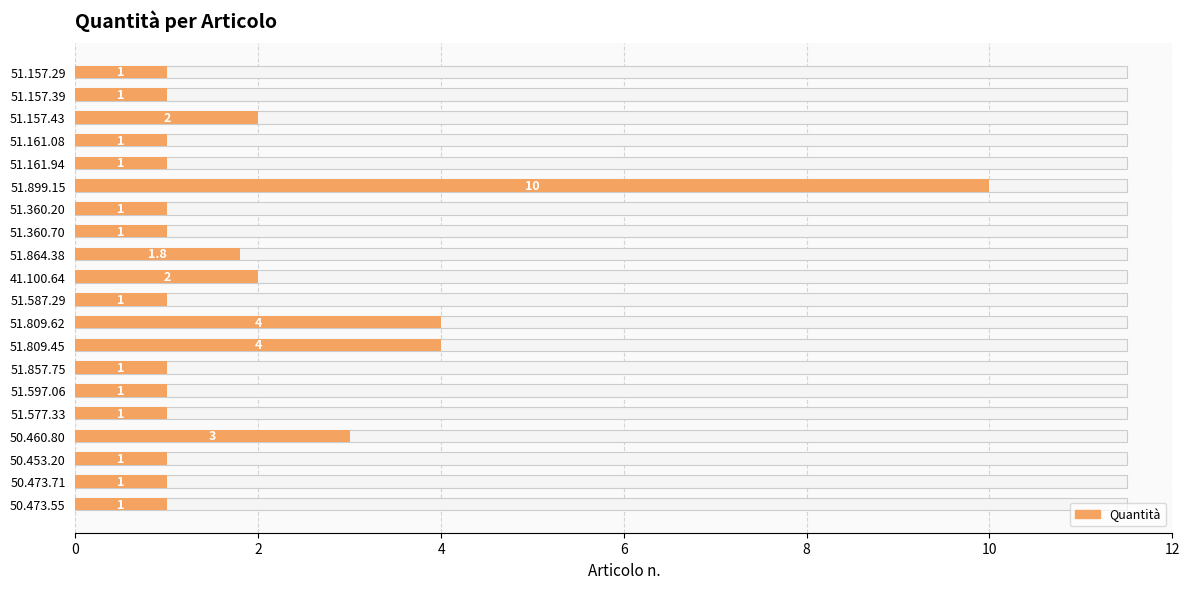

Where is the data nearest to the value 5?

51.809.62